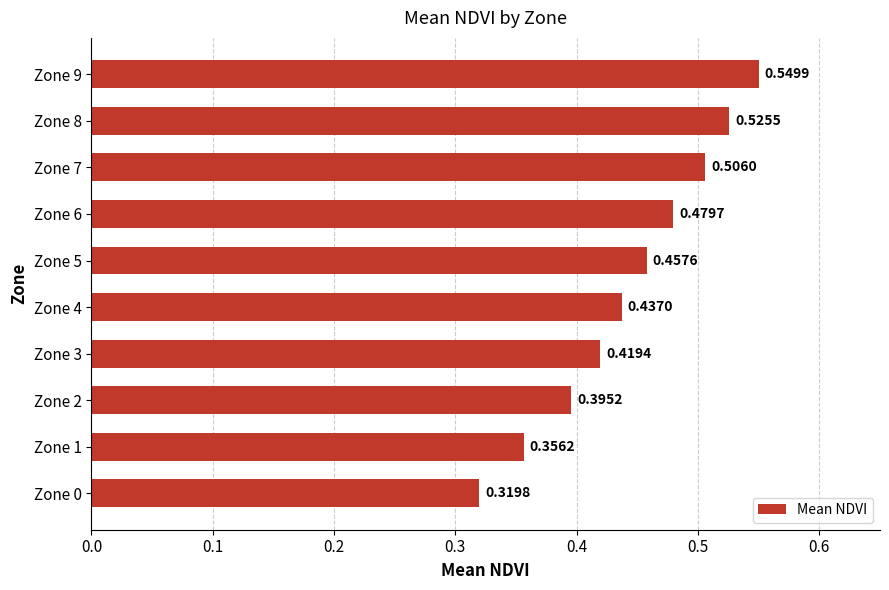

How many bars are there in total?

10